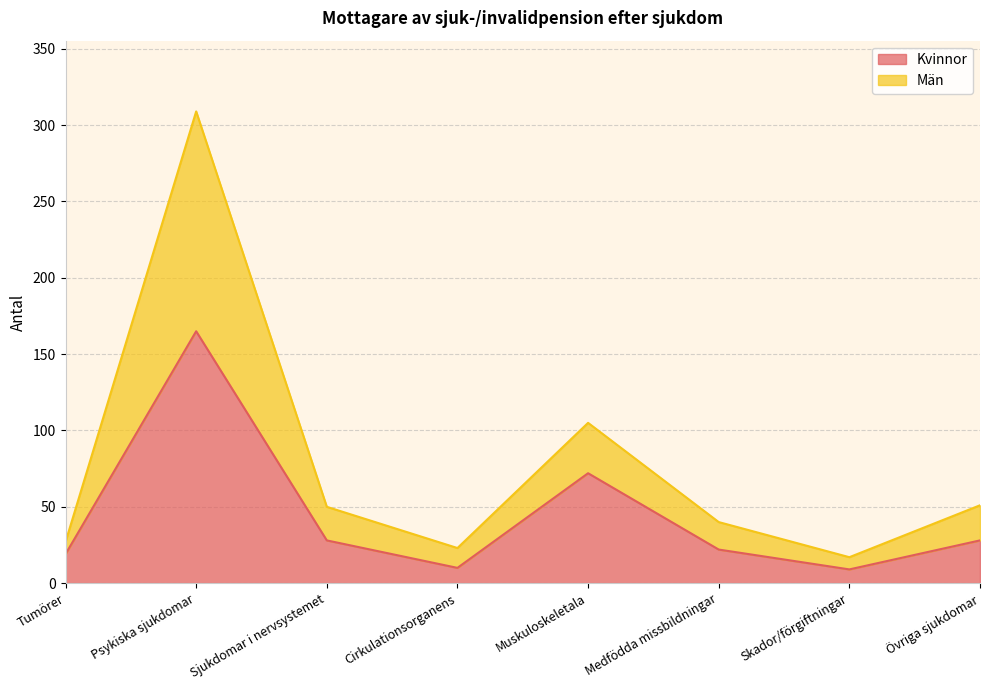

Reading left to right, transcribe all the data shown in this chart.

Kvinnor: Tumörer=19	Psykiska sjukdomar=165	Sjukdomar i nervsystemet=28	Cirkulationsorganens=10	Muskuloskeletala=72	Medfödda missbildningar=22	Skador/förgiftningar=9	Övriga sjukdomar=28
Män: Tumörer=27	Psykiska sjukdomar=309	Sjukdomar i nervsystemet=50	Cirkulationsorganens=23	Muskuloskeletala=105	Medfödda missbildningar=40	Skador/förgiftningar=17	Övriga sjukdomar=51